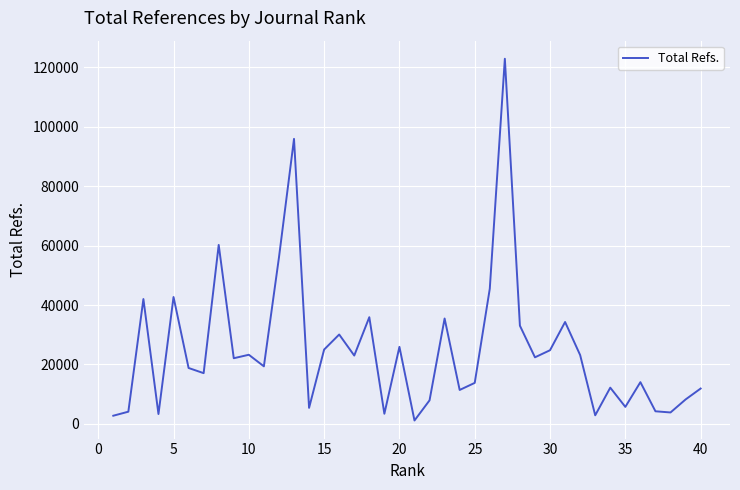

What is the smallest value displayed?

1140